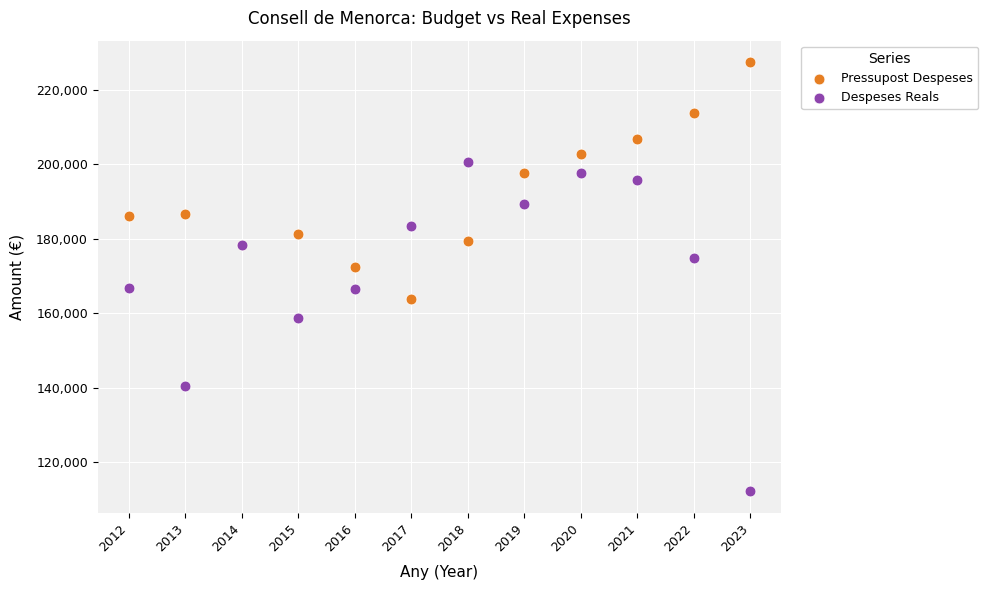

In the Despeses Reals series, what Y value is closest to 156480?

158847.9